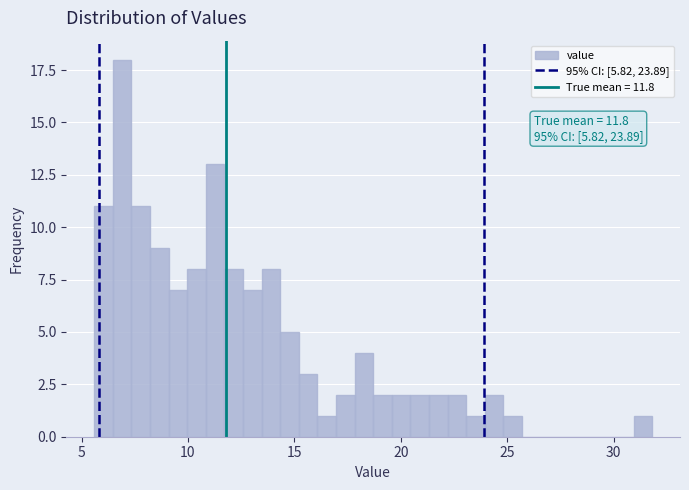

Around what value on the x-axis is the tallest bar? Give the approximate position of its centre, as read against the axis.

7.0